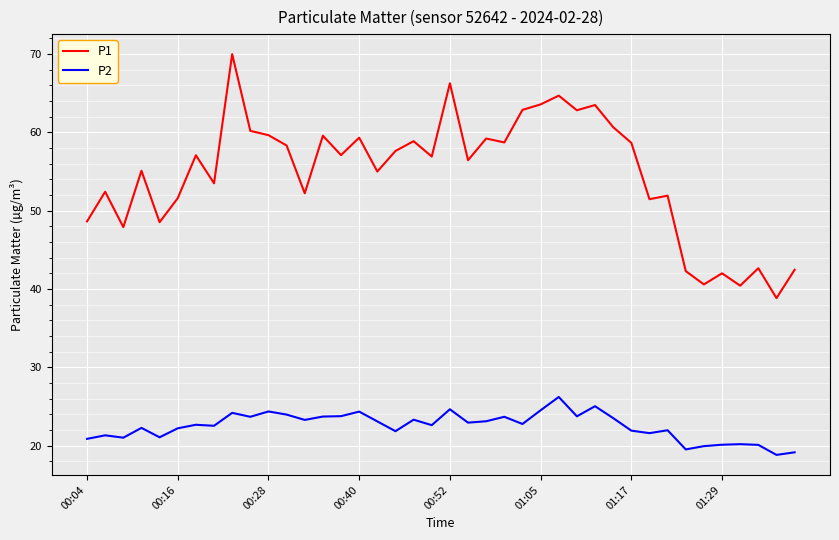

Which series has the largest total across all categories?

P1